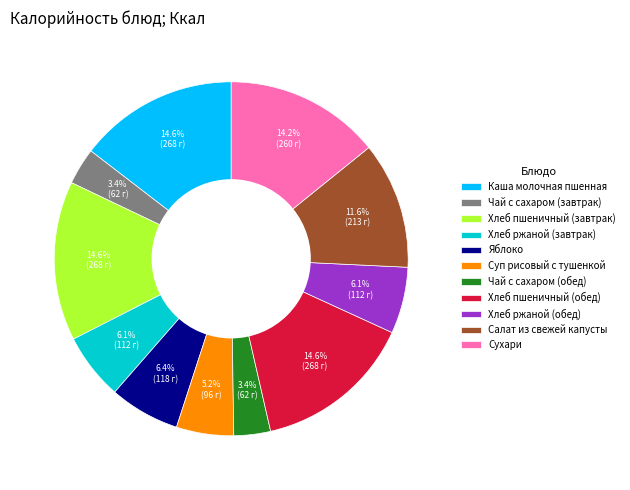

Is Хлеб пшеничный (обед) the majority of the pie?

No